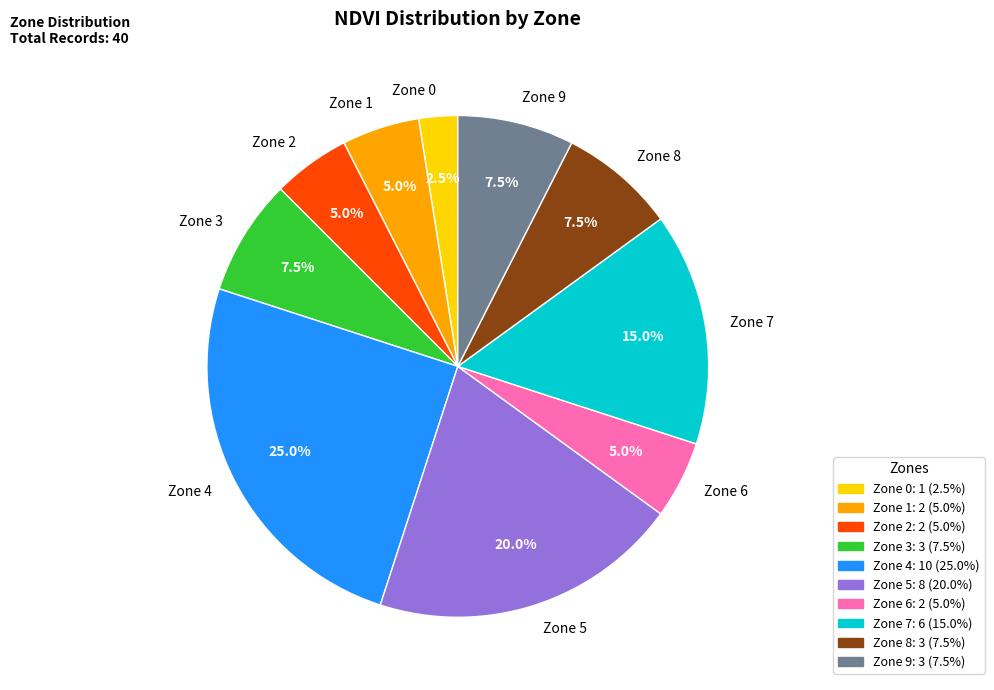

Is the sum of Zone 2 and Zone 9 greater than half?

No